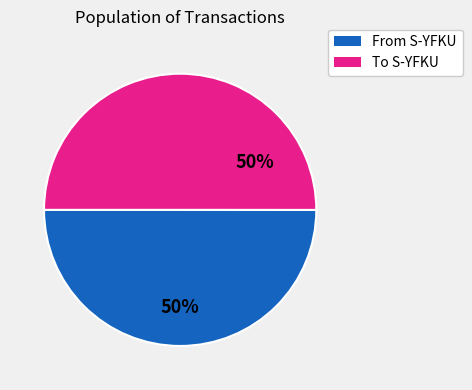

Approximately how many times larger is the value at To S-YFKU compared to From S-YFKU?

1.0